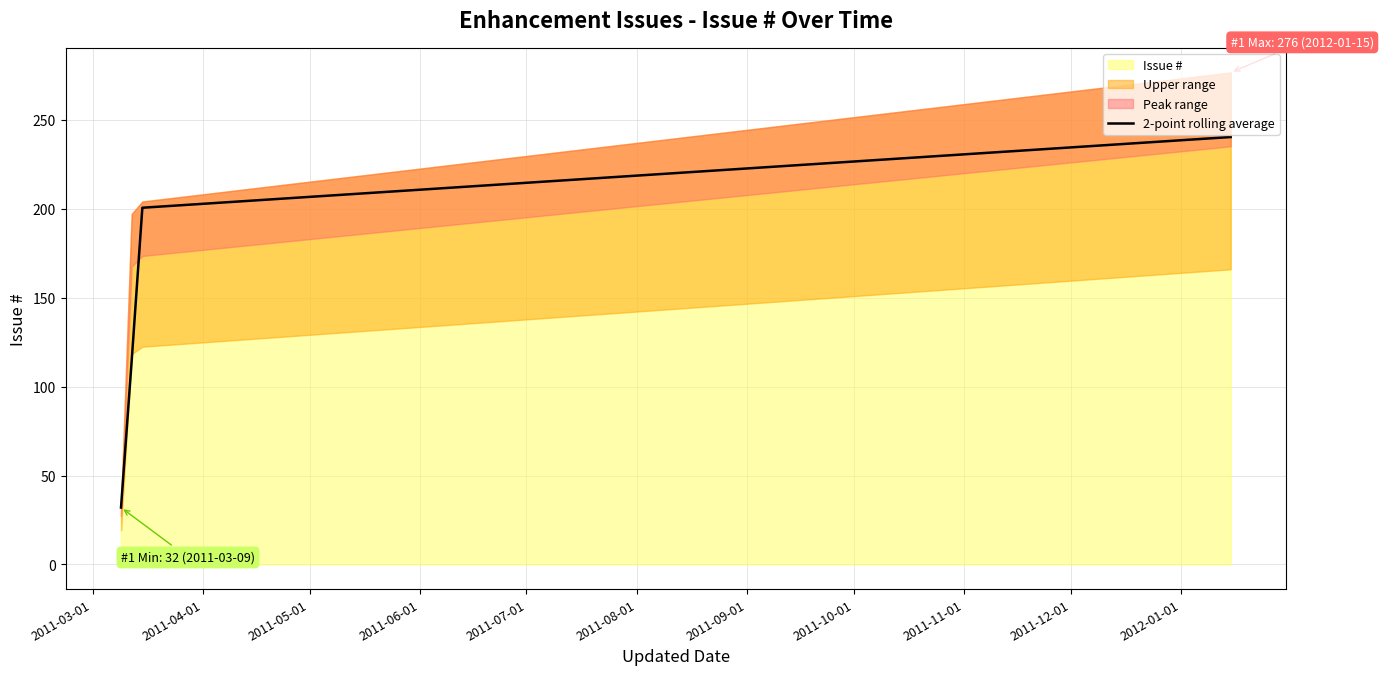

What is the lowest value of the 2-point rolling average series?

32.0